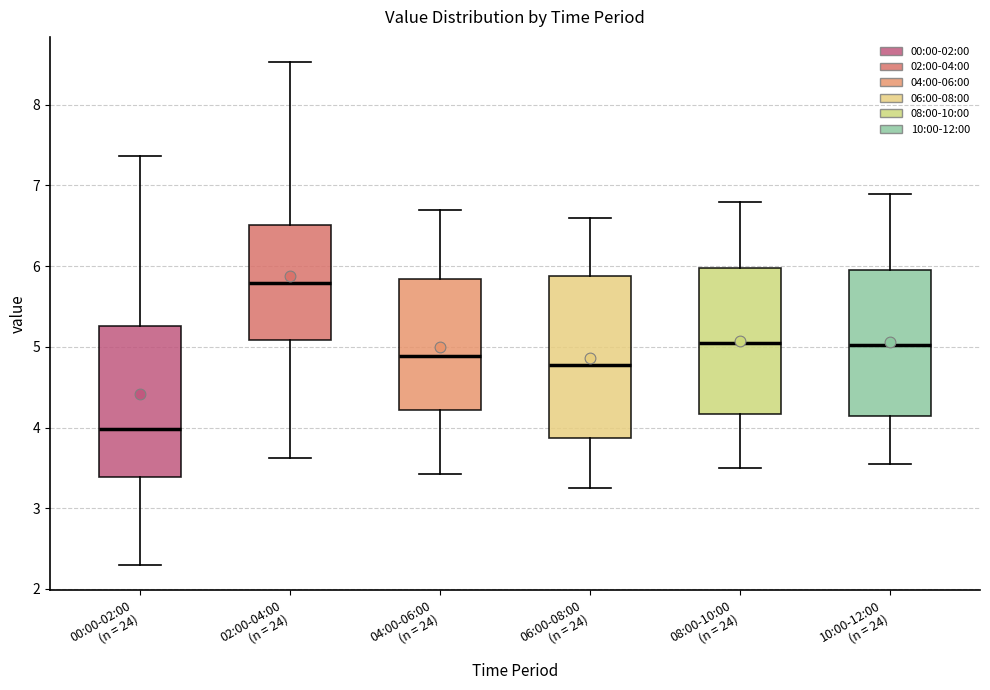

Reading left to right, read every box against the y-axis: the position of its median line, the range the box covers, and the ends of its whiskers. The values are not printed on the chart, so give them approximately, as read against the axis.

00:00-02:00 (n = 24): median 4.0, box 3.4 to 5.3, whiskers 2.3 to 7.4
02:00-04:00 (n = 24): median 5.8, box 5.1 to 6.5, whiskers 3.6 to 8.5
04:00-06:00 (n = 24): median 4.9, box 4.2 to 5.8, whiskers 3.4 to 6.7
06:00-08:00 (n = 24): median 4.8, box 3.9 to 5.9, whiskers 3.3 to 6.6
08:00-10:00 (n = 24): median 5.1, box 4.2 to 6.0, whiskers 3.5 to 6.8
10:00-12:00 (n = 24): median 5.0, box 4.1 to 6.0, whiskers 3.6 to 6.9